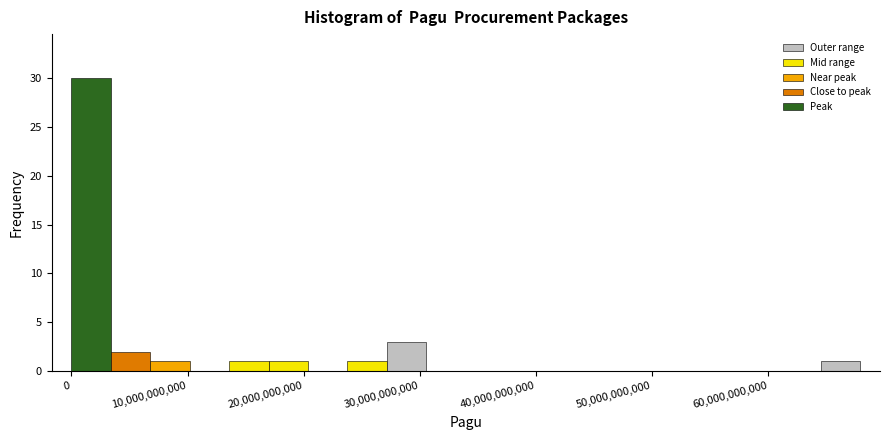

Read against the x-axis, roughly where is the centre of the tallest bar?

2000000000